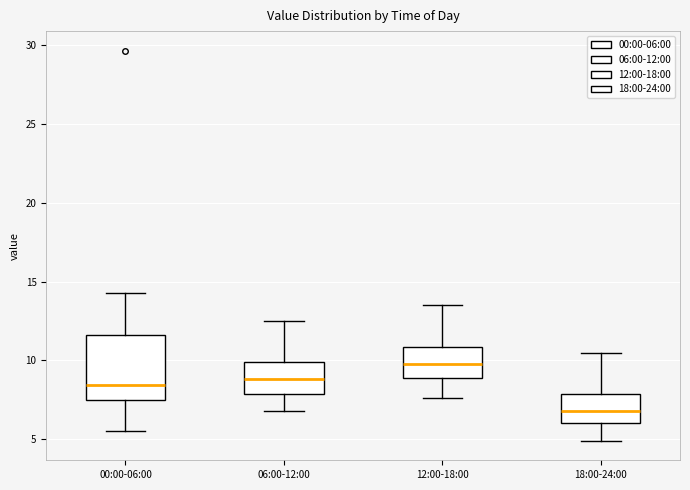

Reading left to right, transcribe this box plot: for each box, give where its median line is, the range the box spans, and where its two whiskers end, as read against the y-axis. The values are not printed on the chart, so give them approximately, as read against the axis.

00:00-06:00: median 8.5, box 7.5 to 11.5, whiskers 5.5 to 14.5
06:00-12:00: median 9.0, box 8.0 to 10.0, whiskers 7.0 to 12.5
12:00-18:00: median 10.0, box 9.0 to 11.0, whiskers 7.5 to 13.5
18:00-24:00: median 7.0, box 6.0 to 8.0, whiskers 5.0 to 10.5